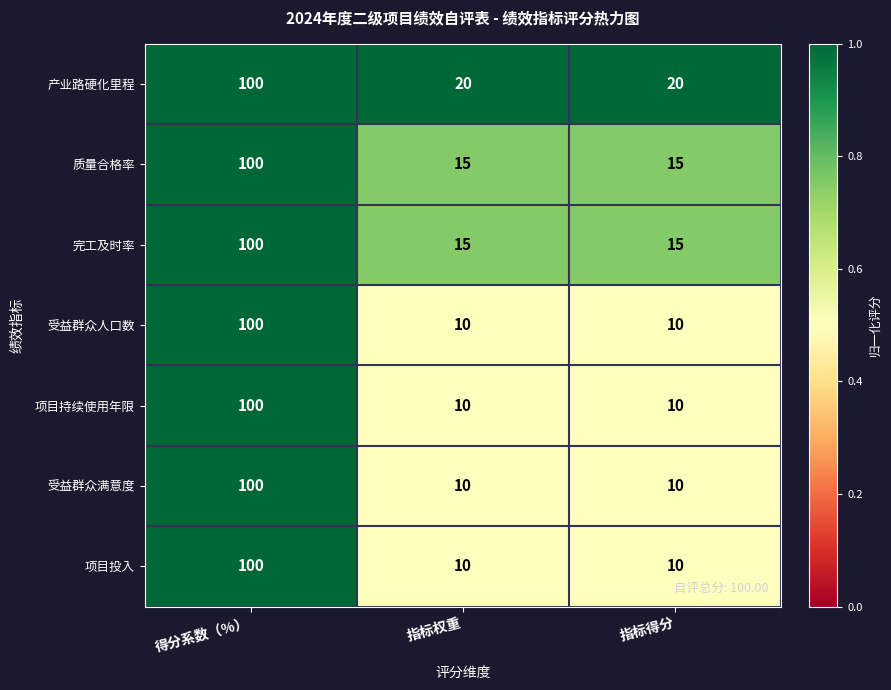

Reading right to left, what are all the values shown in this chart?

产业路硬化里程: 指标得分=20	指标权重=20	得分系数（%）=100
质量合格率: 指标得分=15	指标权重=15	得分系数（%）=100
完工及时率: 指标得分=15	指标权重=15	得分系数（%）=100
受益群众人口数: 指标得分=10	指标权重=10	得分系数（%）=100
项目持续使用年限: 指标得分=10	指标权重=10	得分系数（%）=100
受益群众满意度: 指标得分=10	指标权重=10	得分系数（%）=100
项目投入: 指标得分=10	指标权重=10	得分系数（%）=100